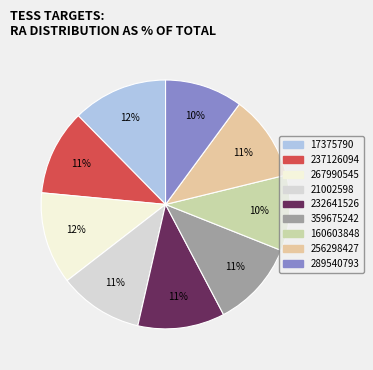

Which slice is the largest?

17375790